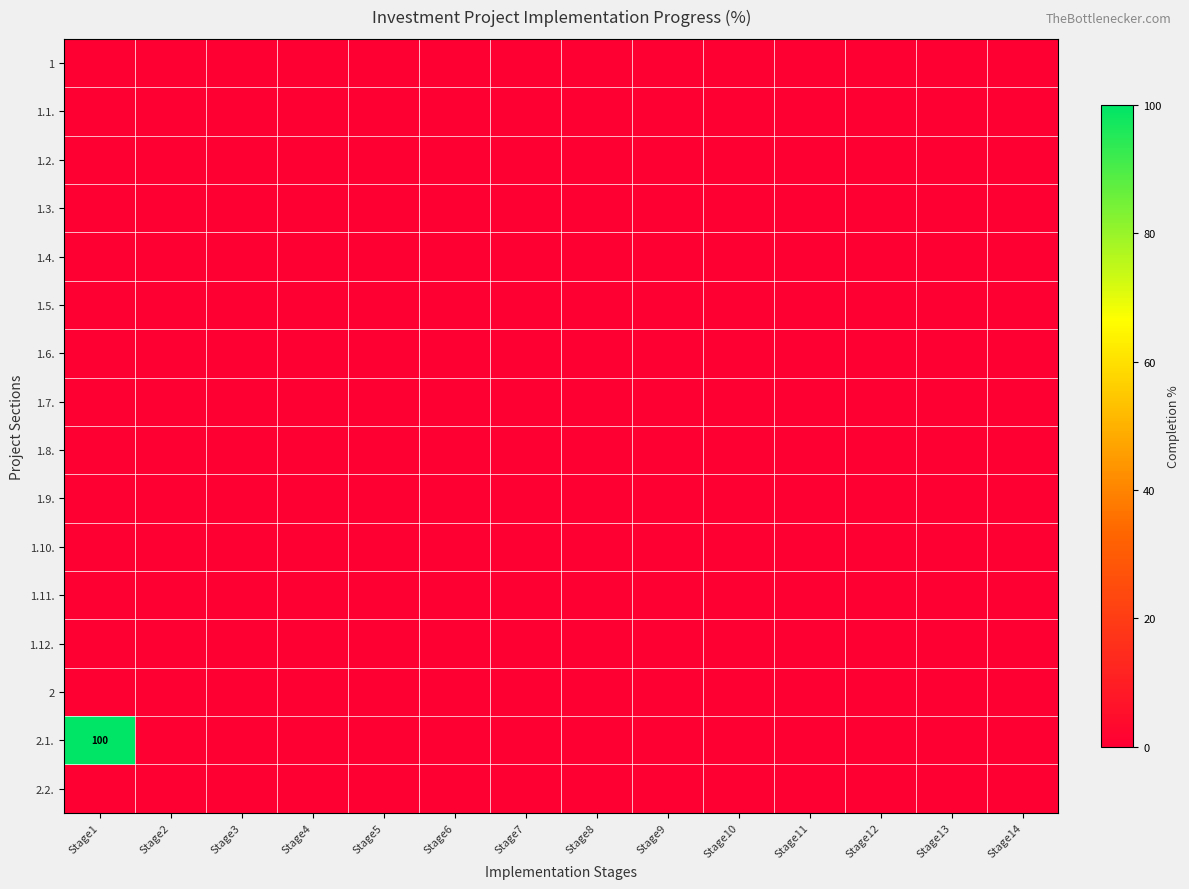

Rank the series by their maximum value, from lowest to highest.

1, 1.1., 1.2., 1.3., 1.4., 1.5., 1.6., 1.7., 1.8., 1.9., 1.10., 1.11., 1.12., 2, 2.2., 2.1.